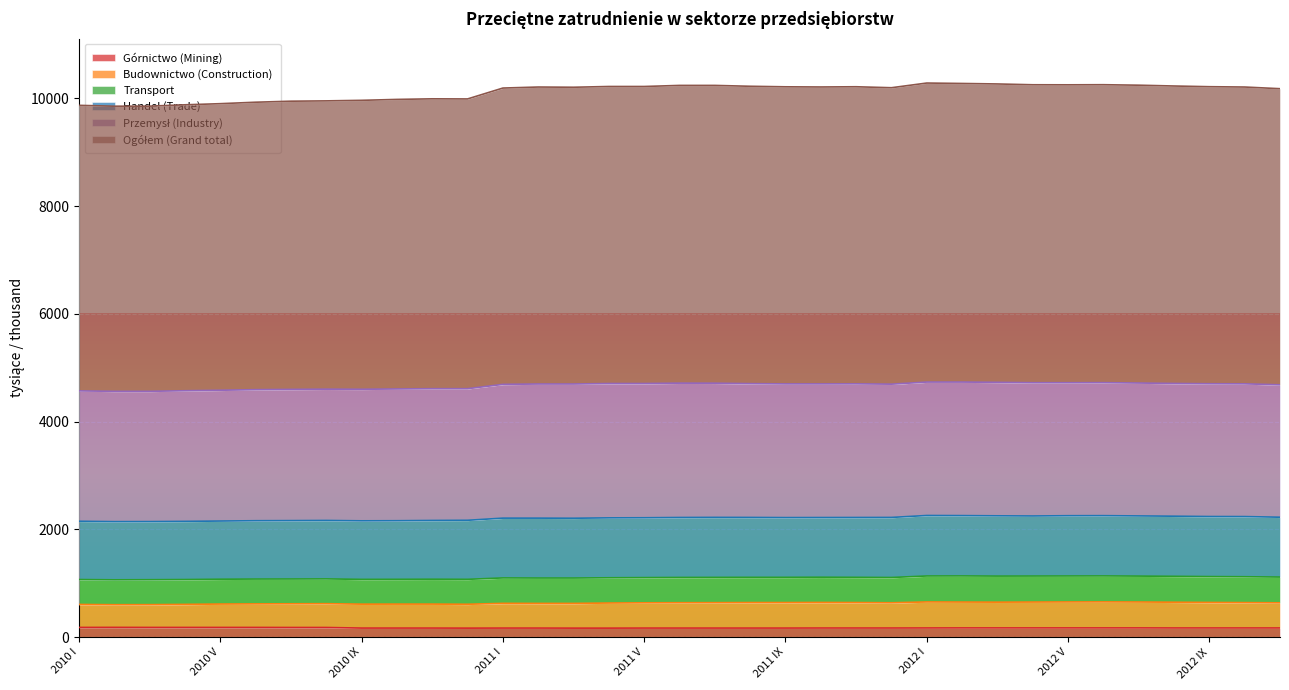

True or false: Ogółem (Grand total) has more than 2 interior local peaks.

True